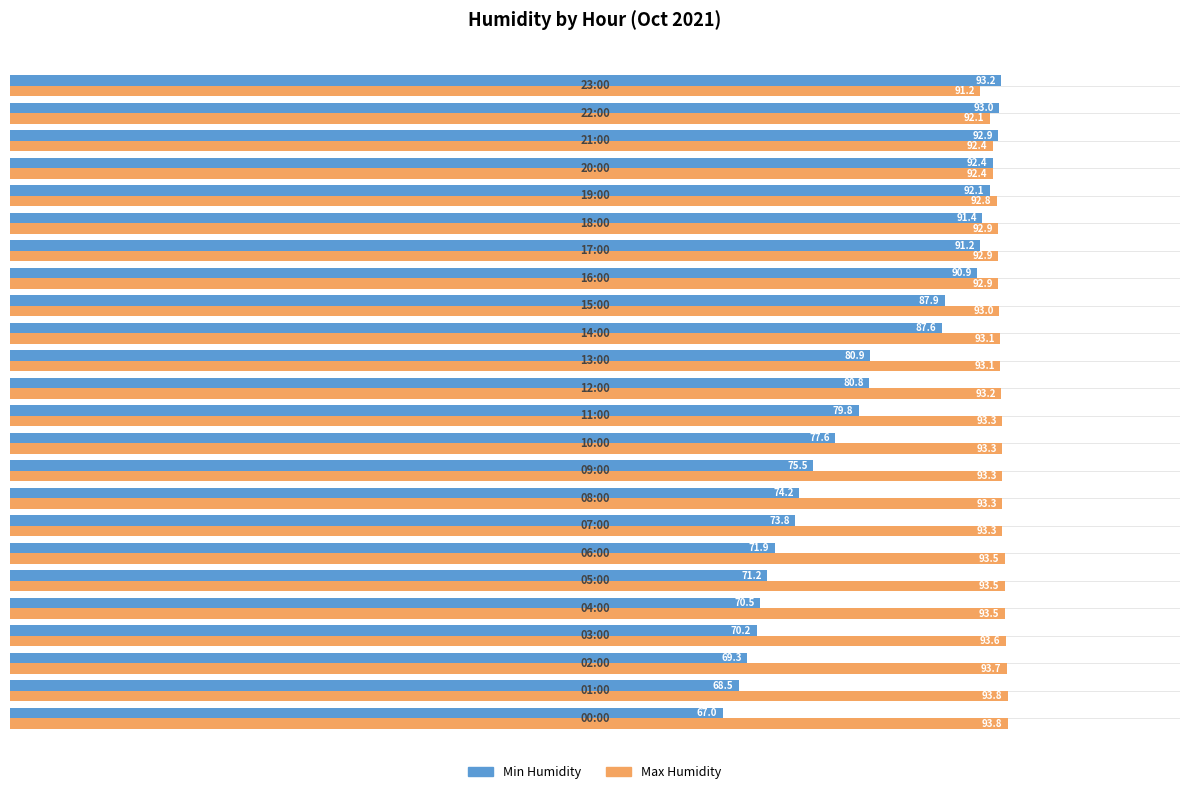

The value of Max Humidity at 13:00 is 93.1. True or false?

True